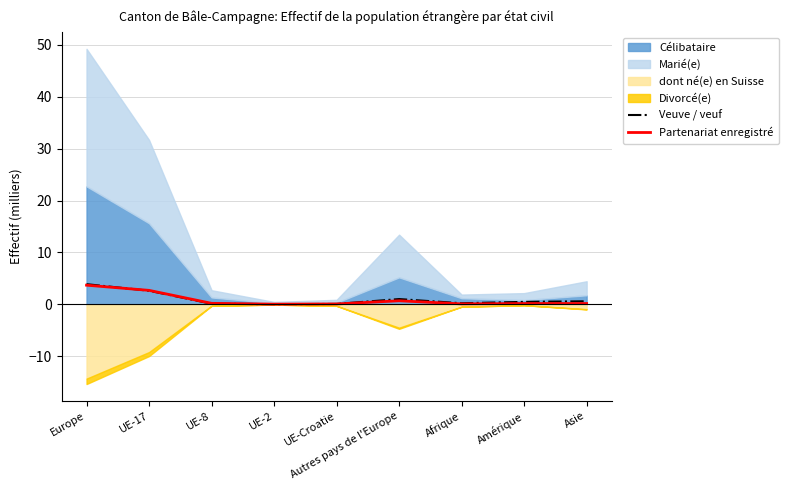

What is the label of the 2nd point from the left?

UE-17